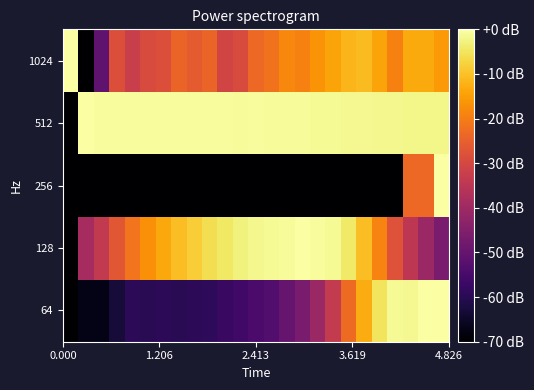

List the series in order of their peak value, highest first.

64, 128, 256, 512, 1024